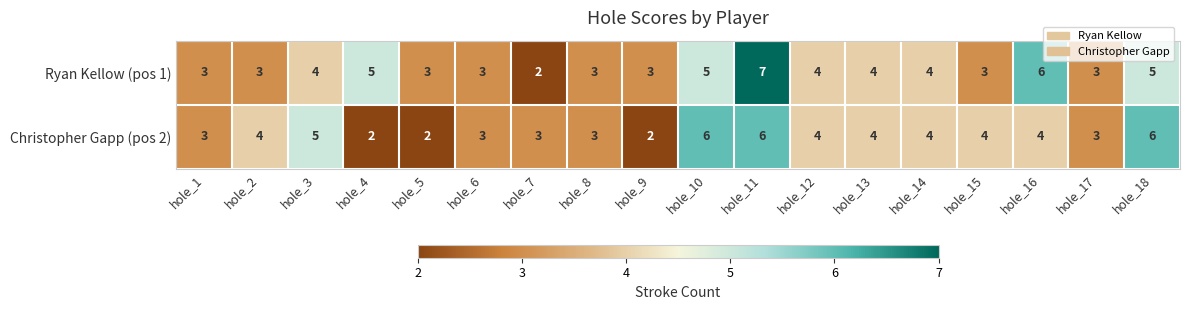

What is the average value of the Christopher Gapp (pos 2) series?

4